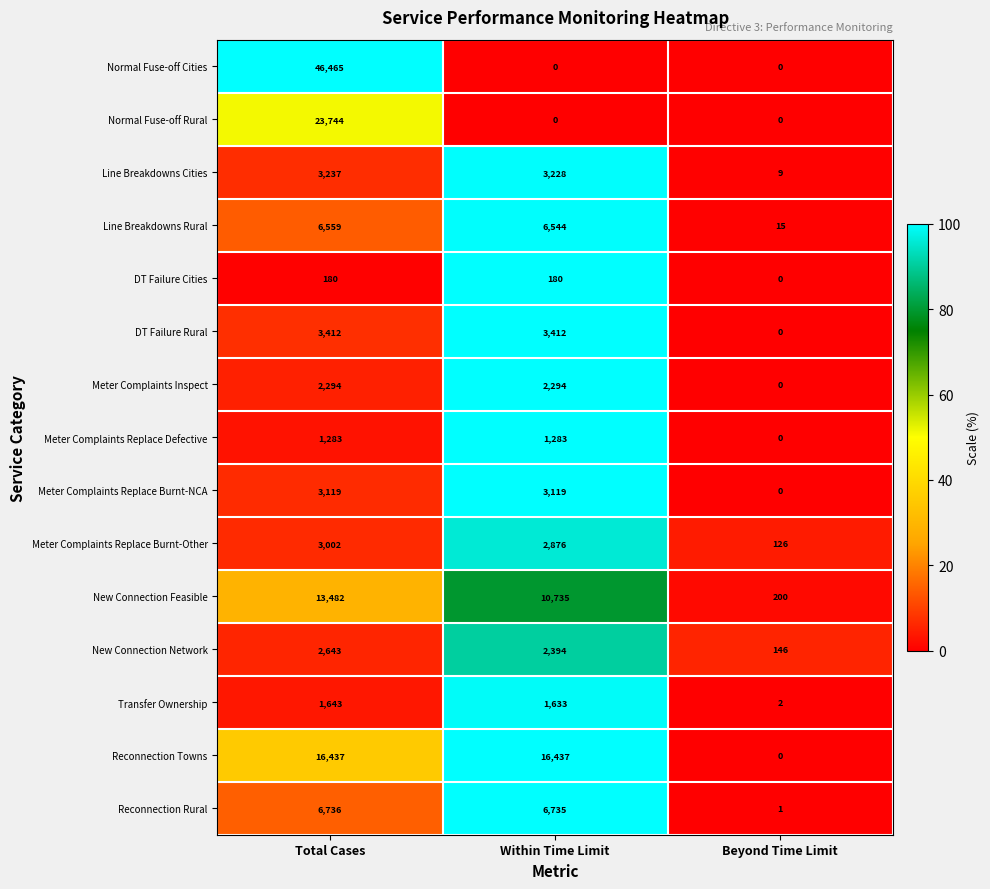

At Total Cases, list the series in order from smallest to largest.

DT Failure Cities, Meter Complaints Replace Defective, Transfer Ownership, Meter Complaints Inspect, New Connection Network, Meter Complaints Replace Burnt-Other, Meter Complaints Replace Burnt-NCA, Line Breakdowns Cities, DT Failure Rural, Line Breakdowns Rural, Reconnection Rural, New Connection Feasible, Reconnection Towns, Normal Fuse-off Rural, Normal Fuse-off Cities